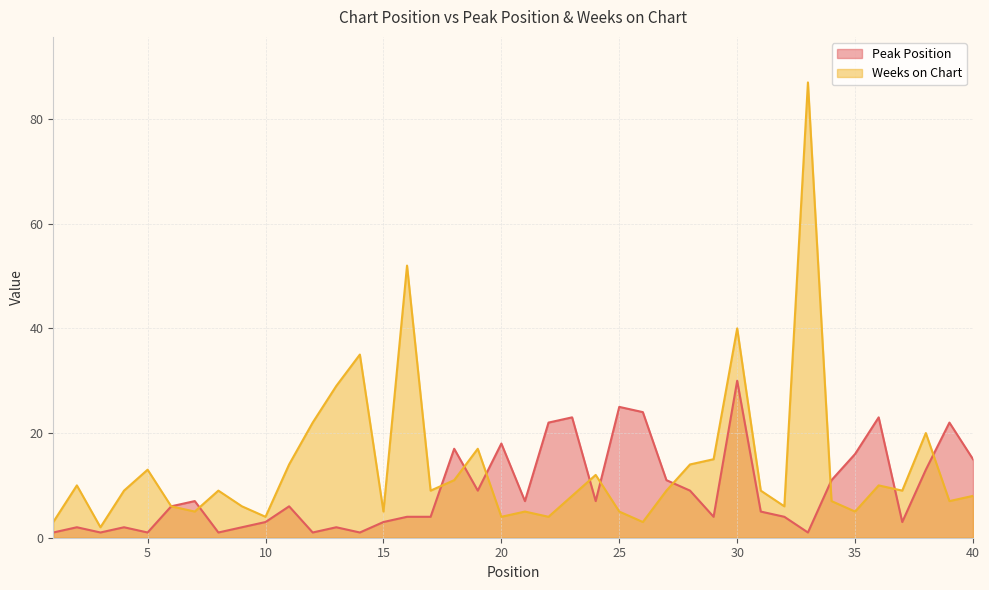

Reading left to right, extract all data points from this chart.

Peak Position: 1=1	2=2	3=1	4=2	5=1	6=6	7=7	8=1	9=2	10=3	11=6	12=1	13=2	14=1	15=3	16=4	17=4	18=17	19=9	20=18	21=7	22=22	23=23	24=7	25=25	26=24	27=11	28=9	29=4	30=30	31=5	32=4	33=1	34=11	35=16	36=23	37=3	38=13	39=22	40=15
Weeks on Chart: 1=3	2=10	3=2	4=9	5=13	6=6	7=5	8=9	9=6	10=4	11=14	12=22	13=29	14=35	15=5	16=52	17=9	18=11	19=17	20=4	21=5	22=4	23=8	24=12	25=5	26=3	27=9	28=14	29=15	30=40	31=9	32=6	33=87	34=7	35=5	36=10	37=9	38=20	39=7	40=8